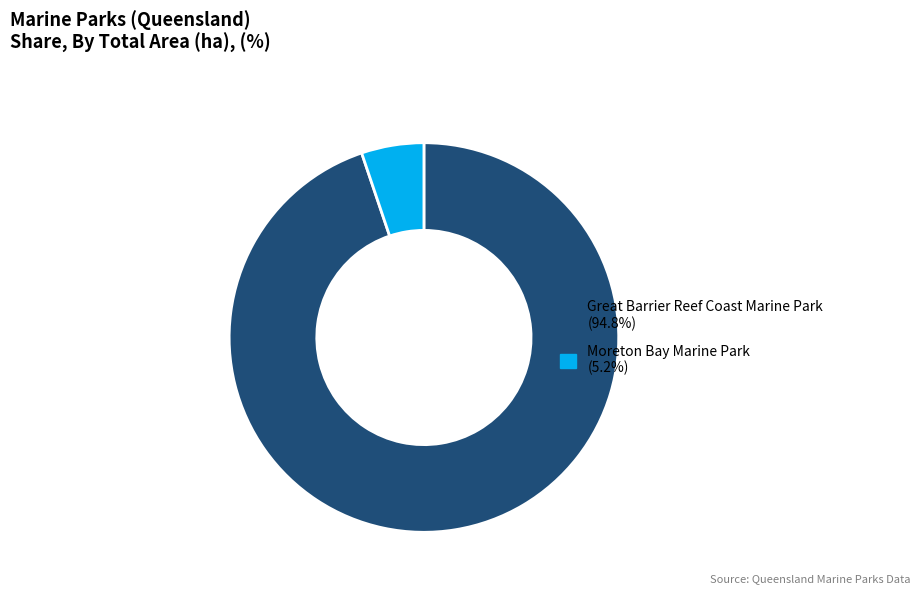

Is there a majority slice in this chart?

Yes